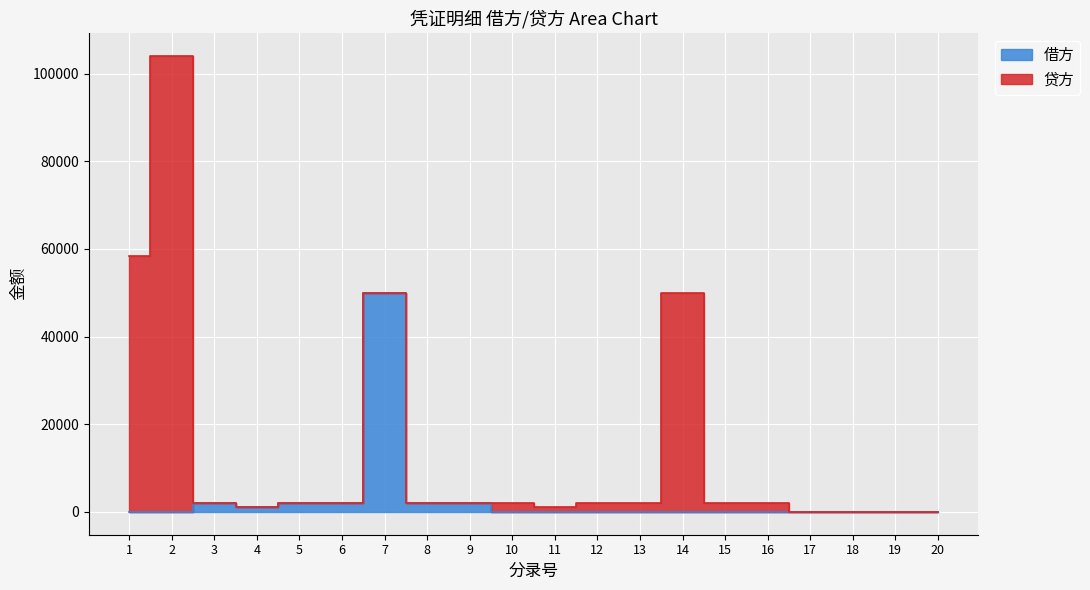

At which category does the chart reach its minimum across all series?

1